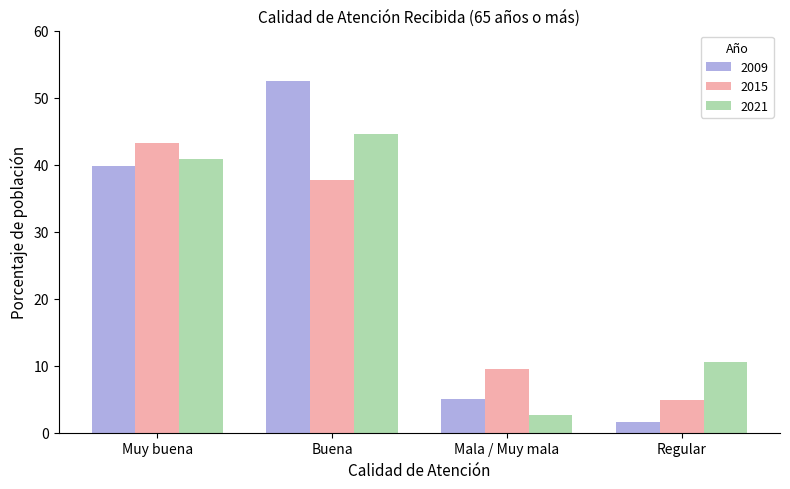

Reading right to left, extract all data points from this chart.

2009: Regular=1.6	Mala / Muy mala=5.1	Buena=52.5	Muy buena=39.7
2015: Regular=4.8	Mala / Muy mala=9.5	Buena=37.7	Muy buena=43.3
2021: Regular=10.5	Mala / Muy mala=2.6	Buena=44.6	Muy buena=40.8